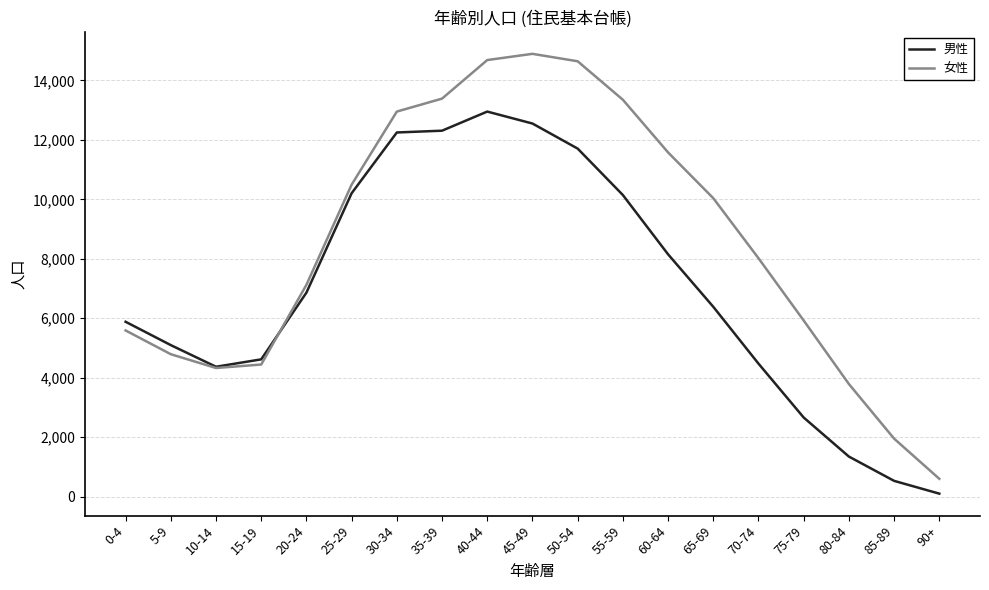

At which label is 女性 closest to 7747?

70-74